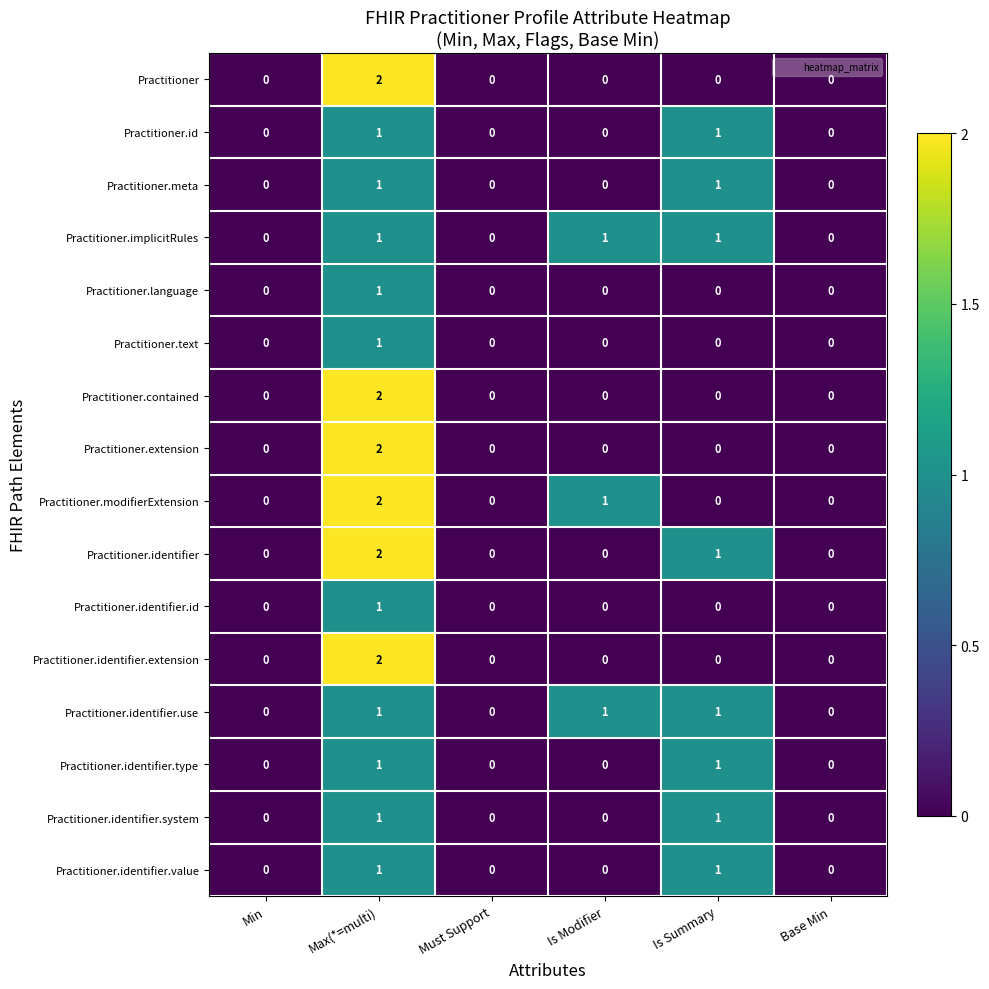

The Practitioner.implicitRules series shows 0 at Is Summary. True or false?

False